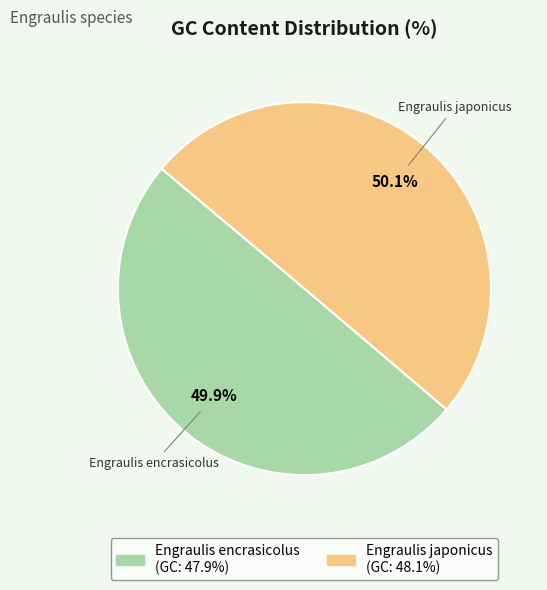

What is the ratio of the value at Engraulis japonicus to the value at Engraulis encrasicolus?

1.0